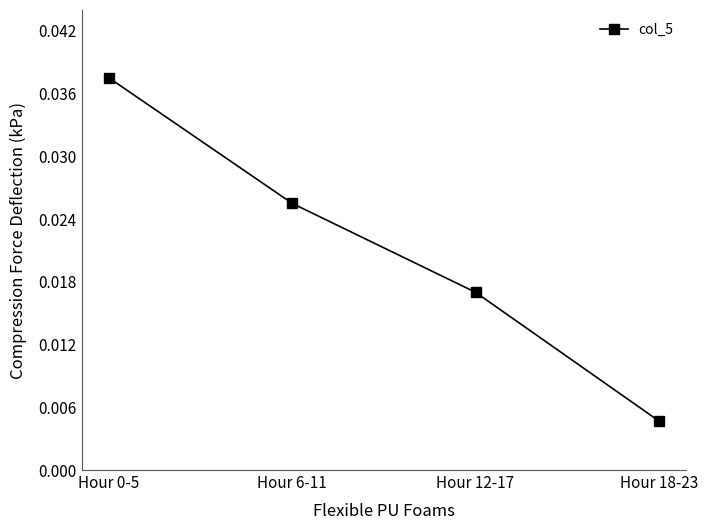

True or false: the data has more than 0 interior local peaks.

False